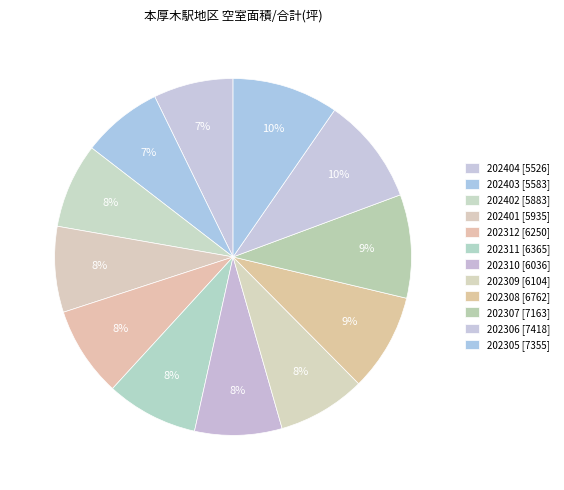

Which slice is the largest?

202306